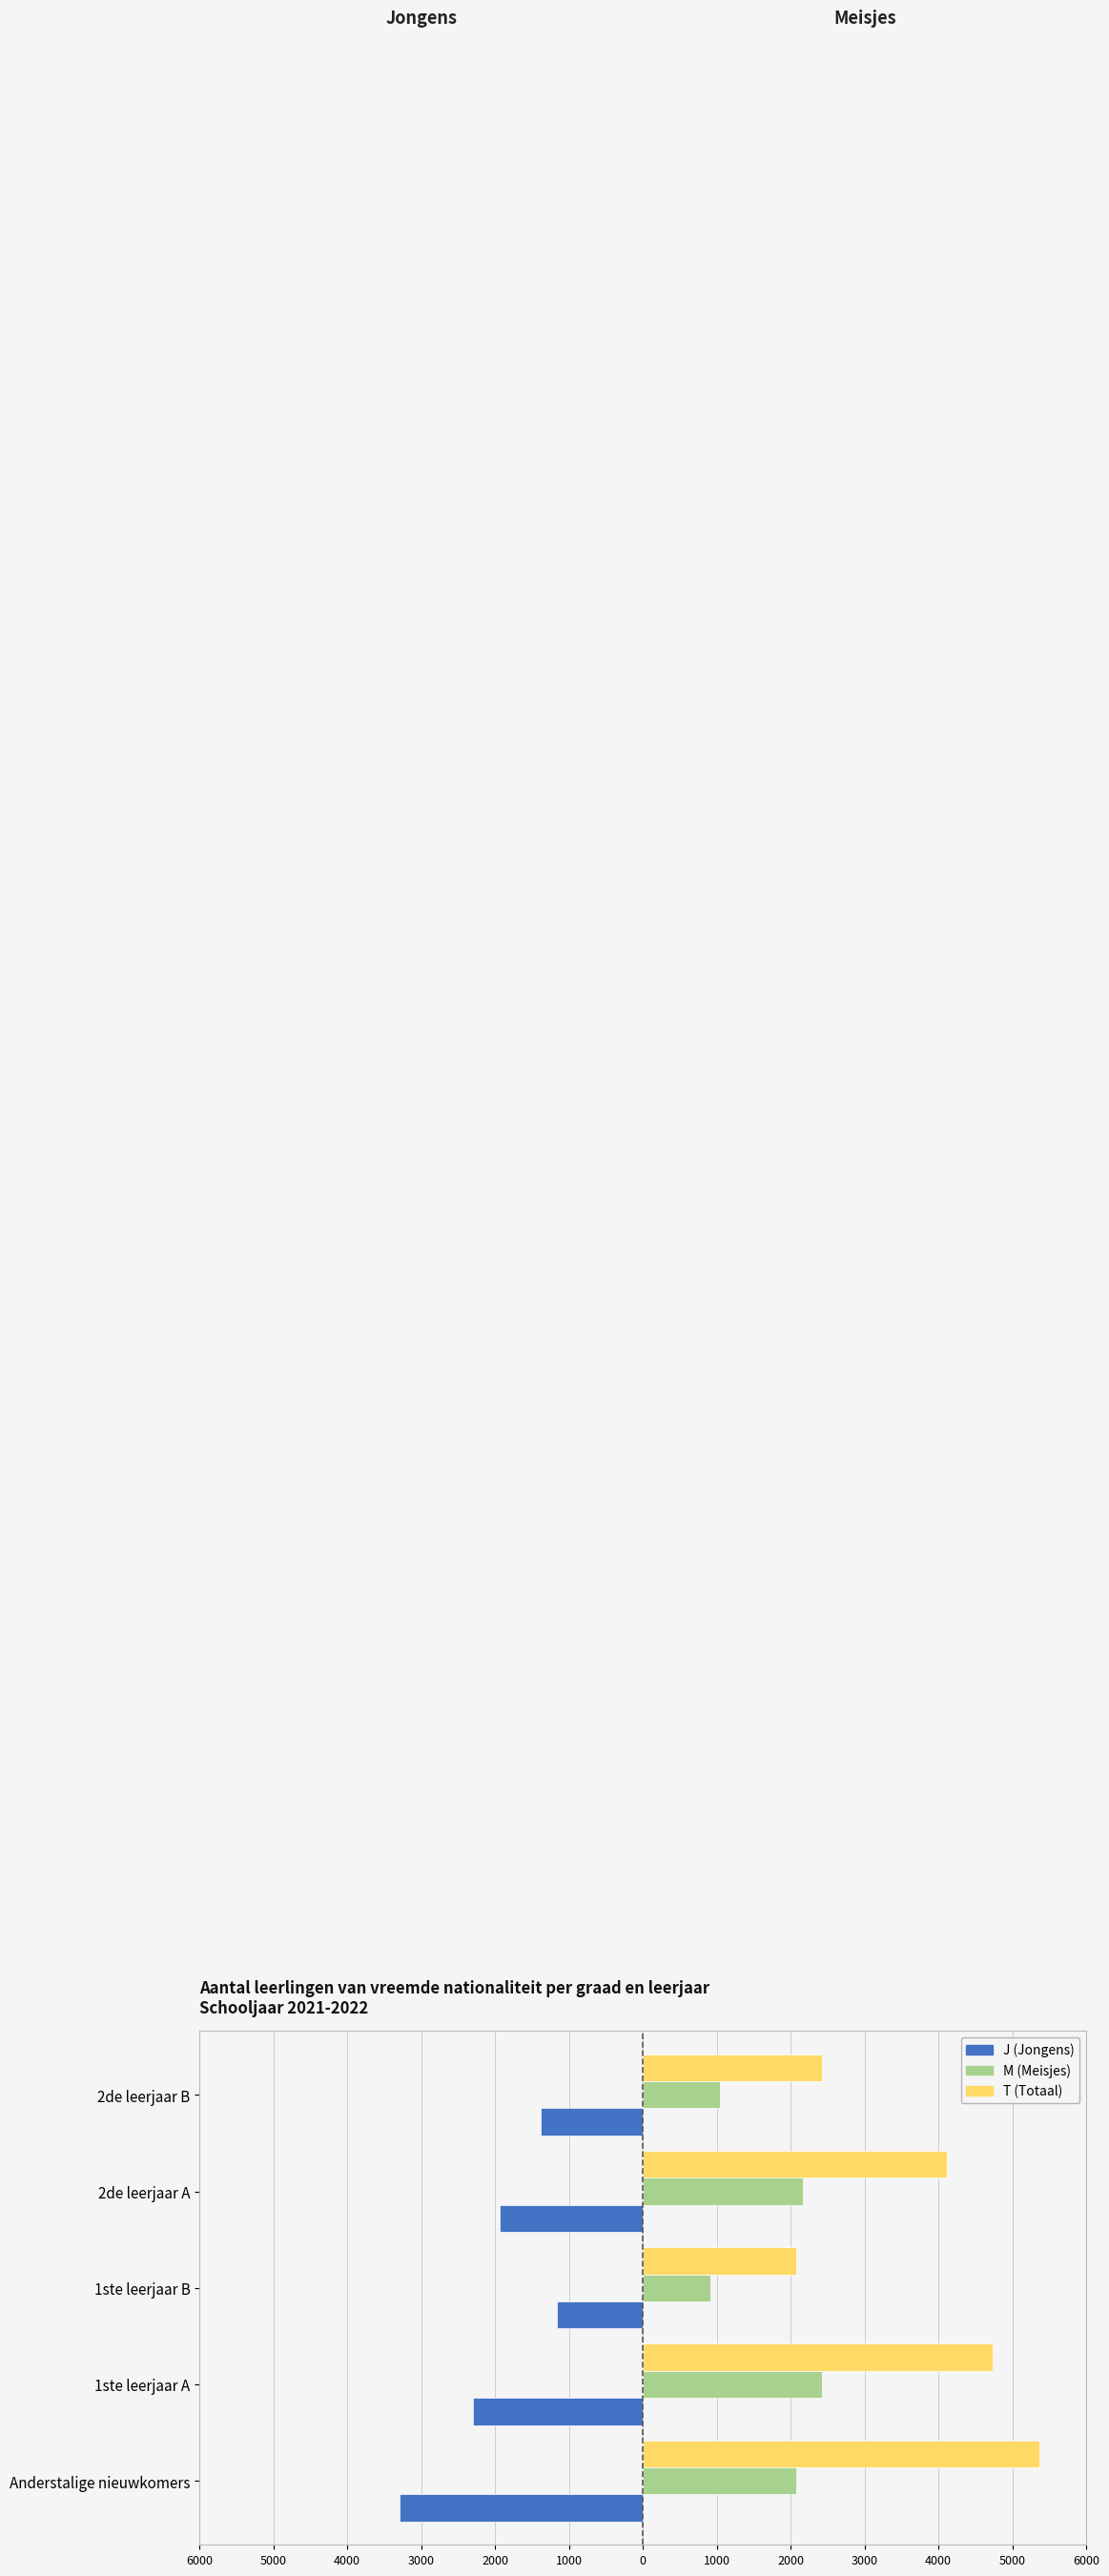

List the series in order of their peak value, lowest first.

J (Jongens), M (Meisjes), T (Totaal)